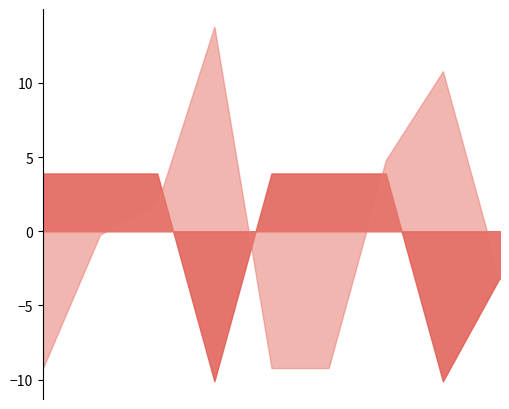

True or false: Score 1 has more than 1 interior local peaks.

False